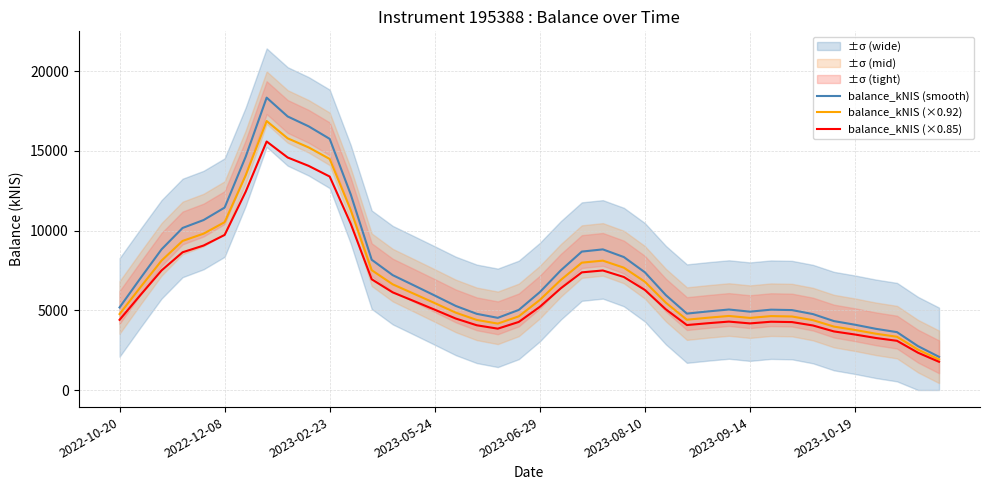

What is the maximum value for balance_kNIS (×0.92)?

16870.8